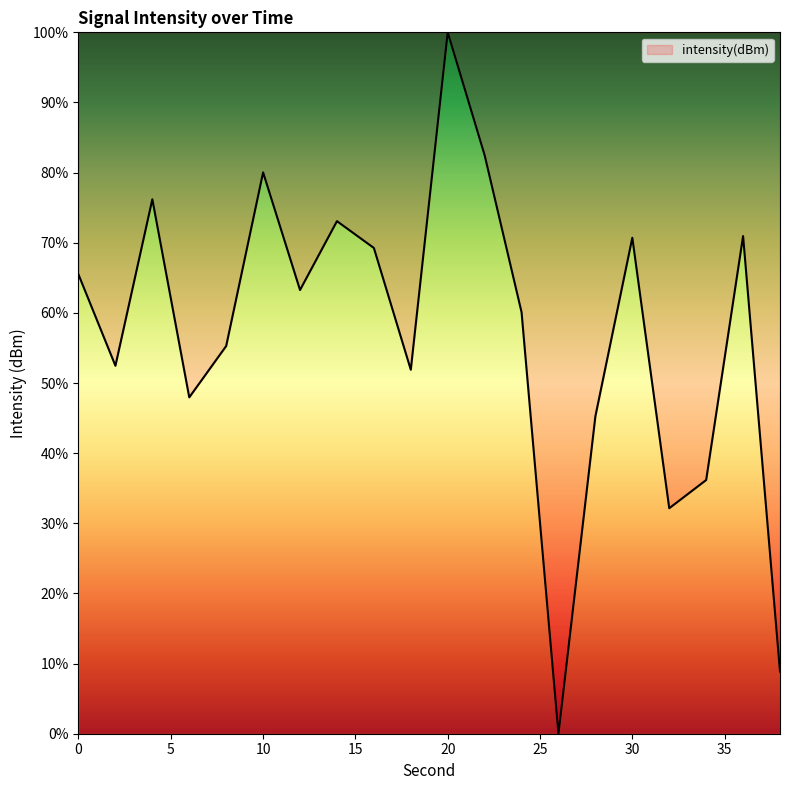

What is the difference between the maximum and minimum values?

100.0